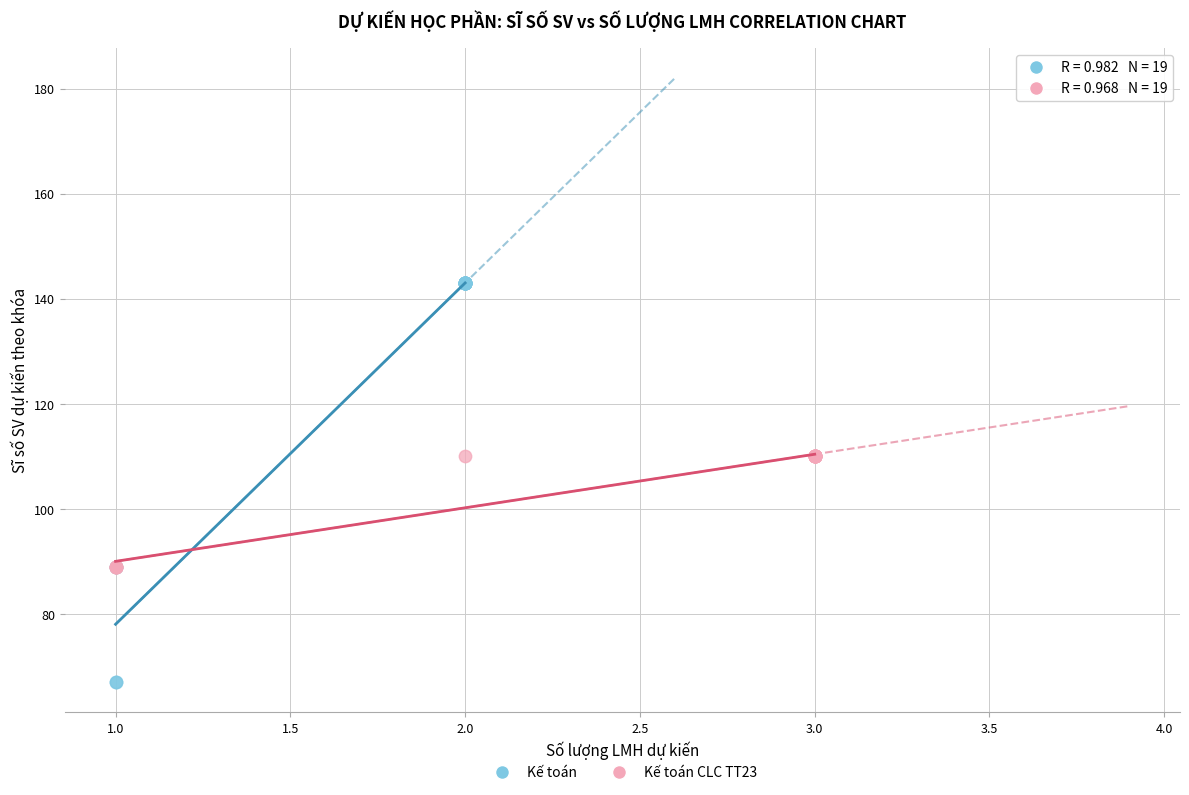

Which series reaches the maximum Y coordinate?

Kế toán